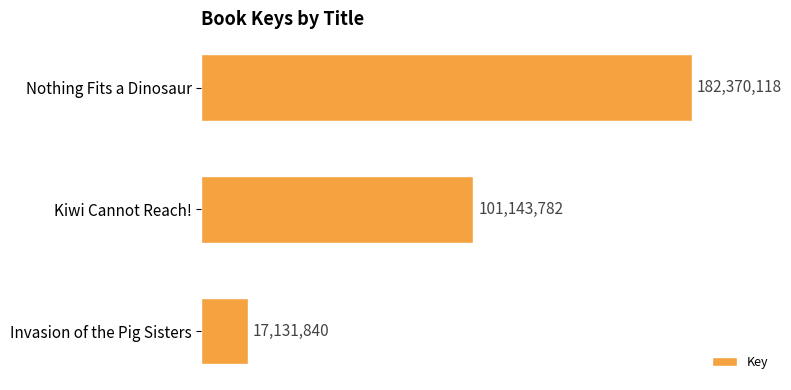

Rank the categories by value from lowest to highest.

Invasion of the Pig Sisters, Kiwi Cannot Reach!, Nothing Fits a Dinosaur